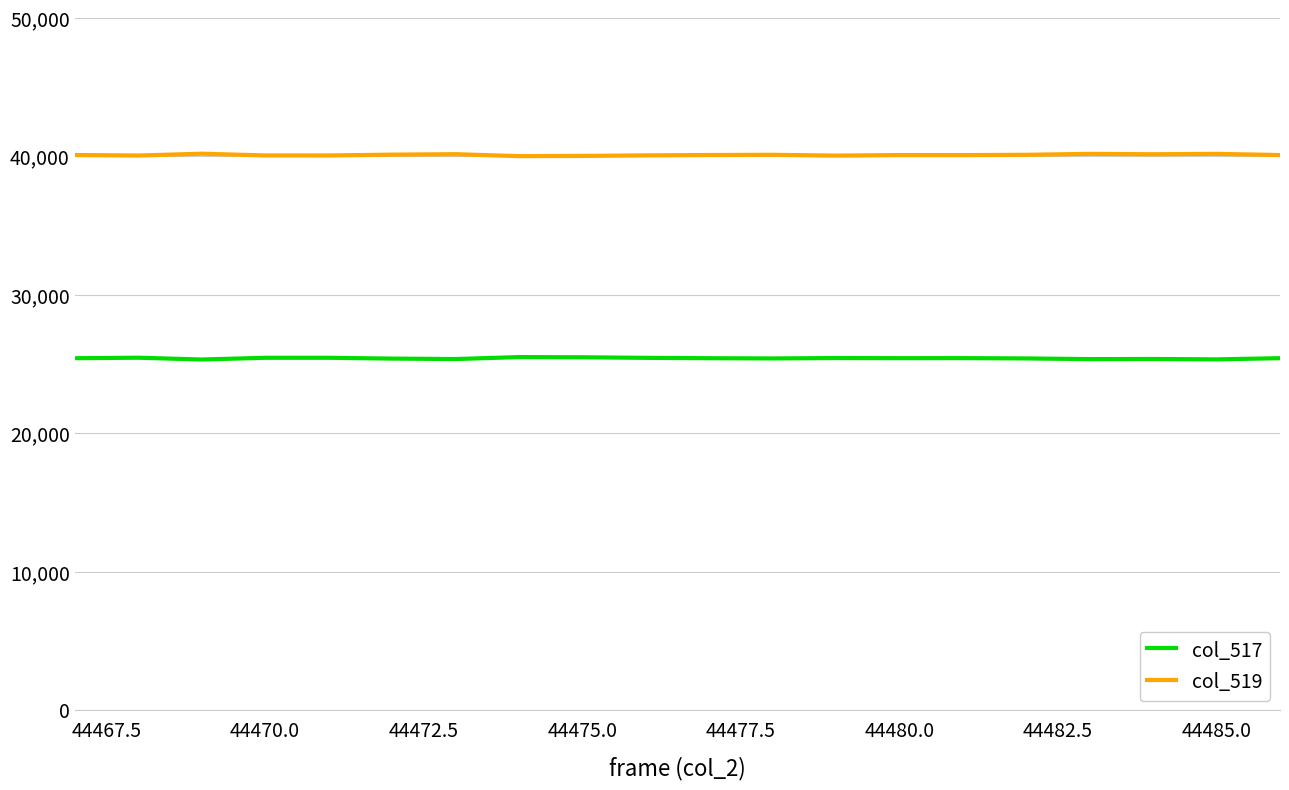

Which series has the largest total across all categories?

col_519